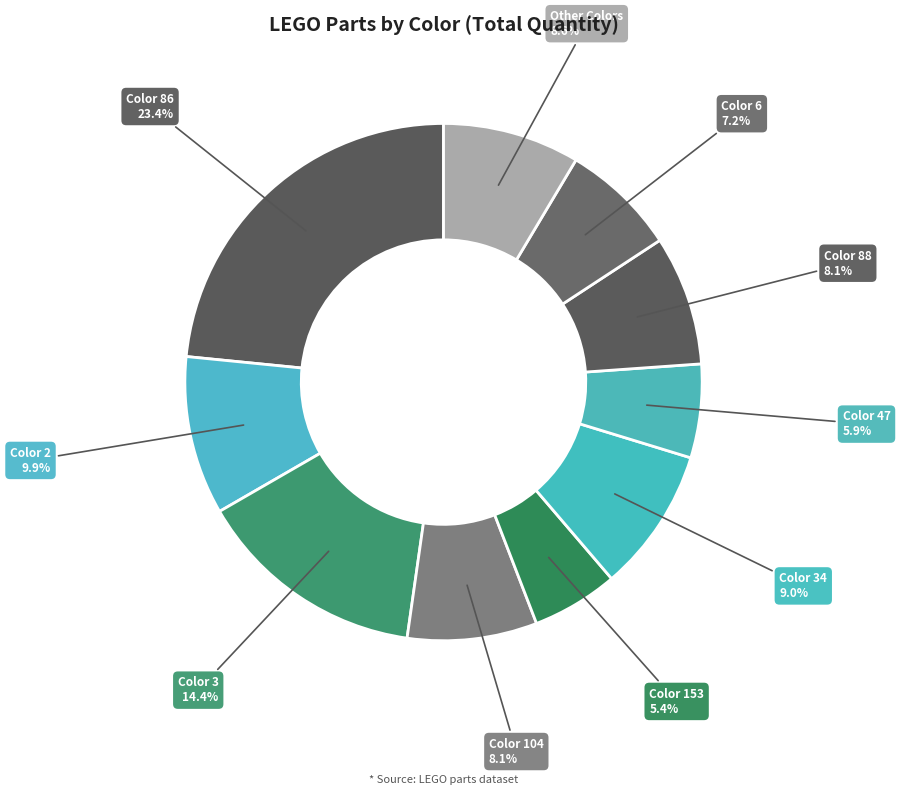

Count the number of slices in the pie.

10